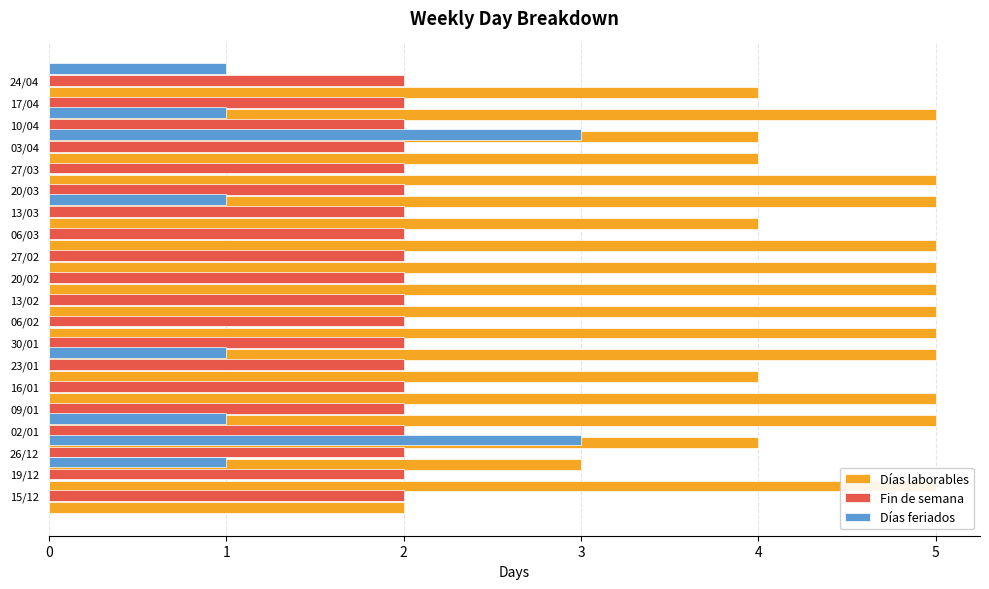

Reading right to left, extract all data points from this chart.

Días laborables: 4.0	5.0	4.0	4.0	5.0	5.0	4.0	5.0	5.0	5.0	5.0	5.0	5.0	4.0	5.0	5.0	4.0	3.0	5.0	2.0
Fin de semana: 0.5	0.5	0.5	0.5	0.5	0.5	0.5	0.5	0.5	0.5	0.5	0.5	0.5	0.5	0.5	0.5	0.5	0.5	0.5	0.5
Días feriados: 1.0	0.0	1.0	3.0	0.0	0.0	1.0	0.0	0.0	0.0	0.0	0.0	0.0	1.0	0.0	0.0	1.0	3.0	1.0	0.0